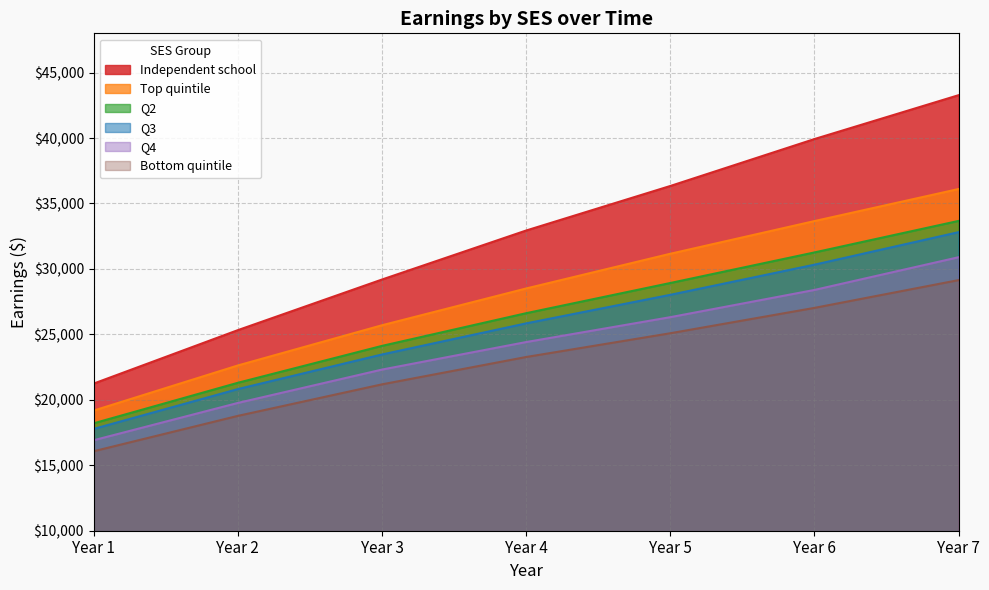

True or false: Independent school has more than 2 points higher than both neighbors.

False